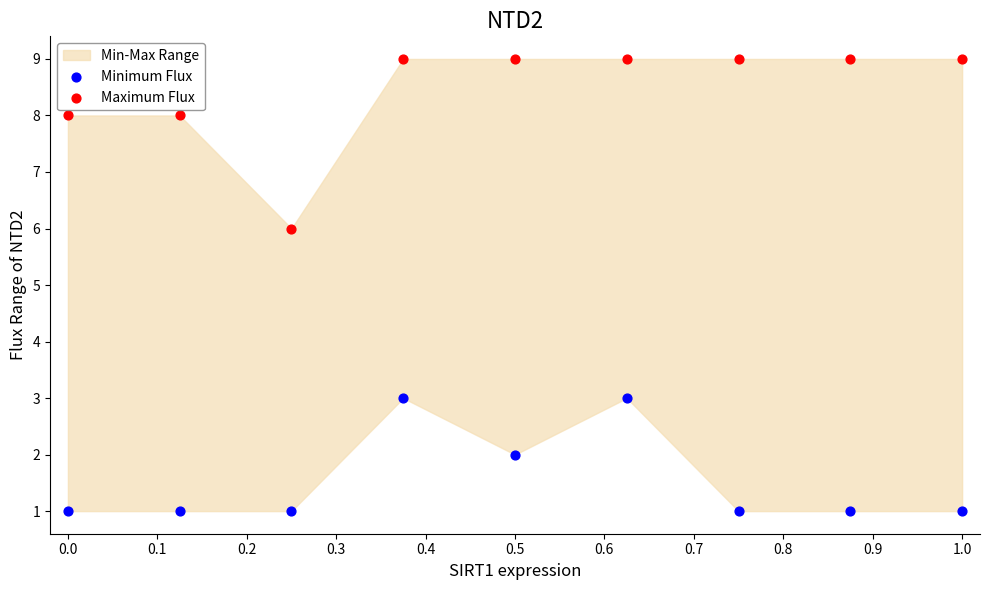

Which series contains the lowest Y value?

Minimum Flux